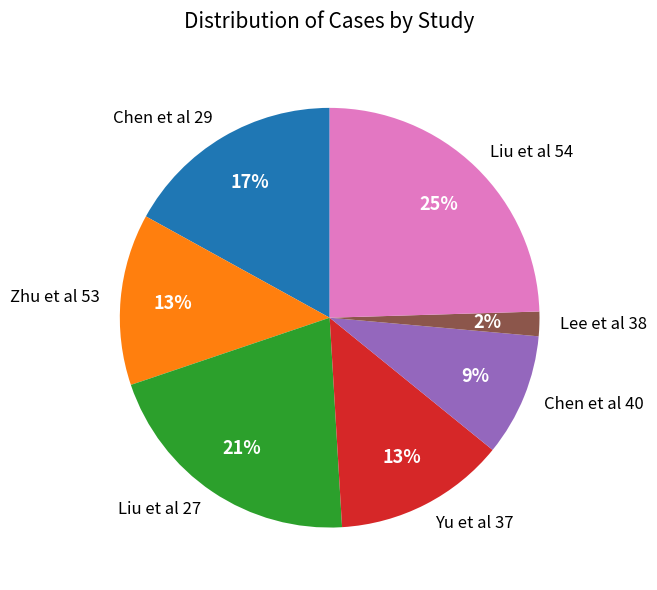

How many segments does this pie chart have?

7